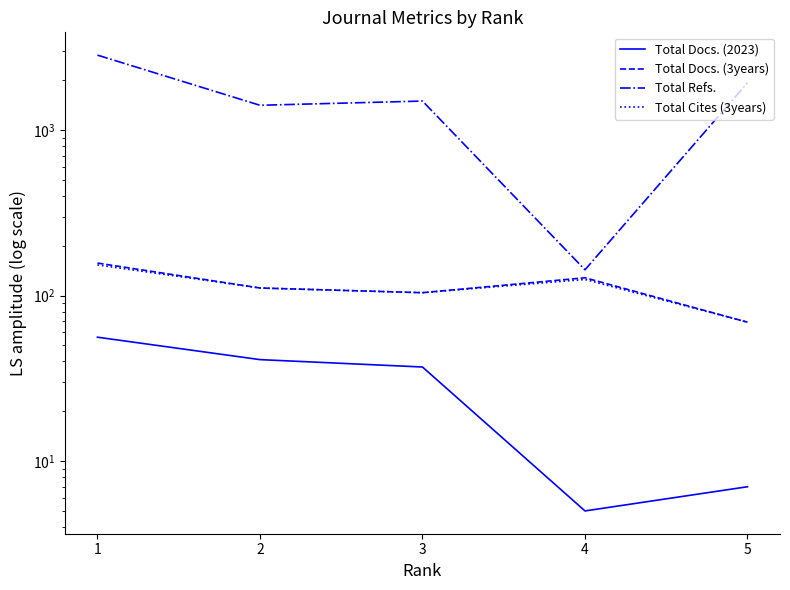

Between 2 and 3, which series saw the biggest shift?

Total Refs.